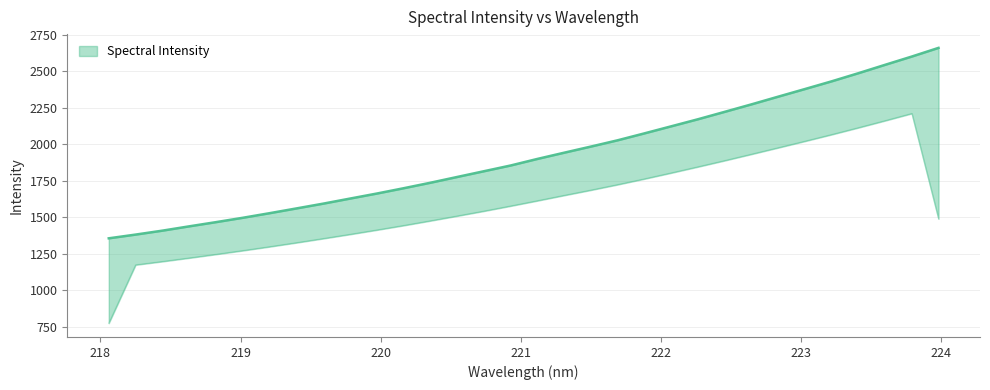

What is the ratio of the value at 218.6332 to the value at 221.4993?

0.7